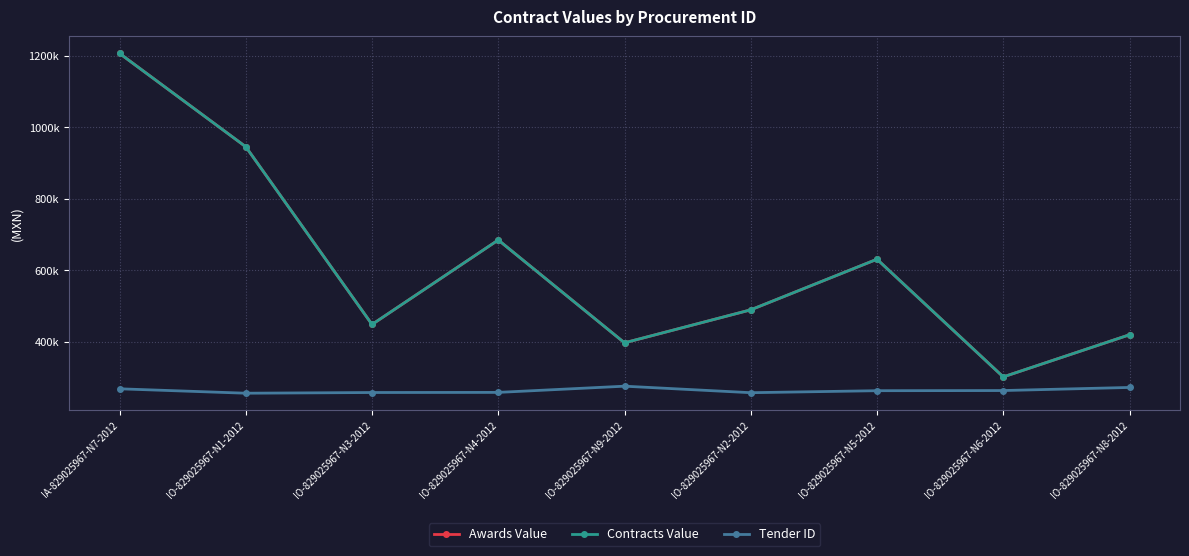

Which series has the largest total across all categories?

Awards Value